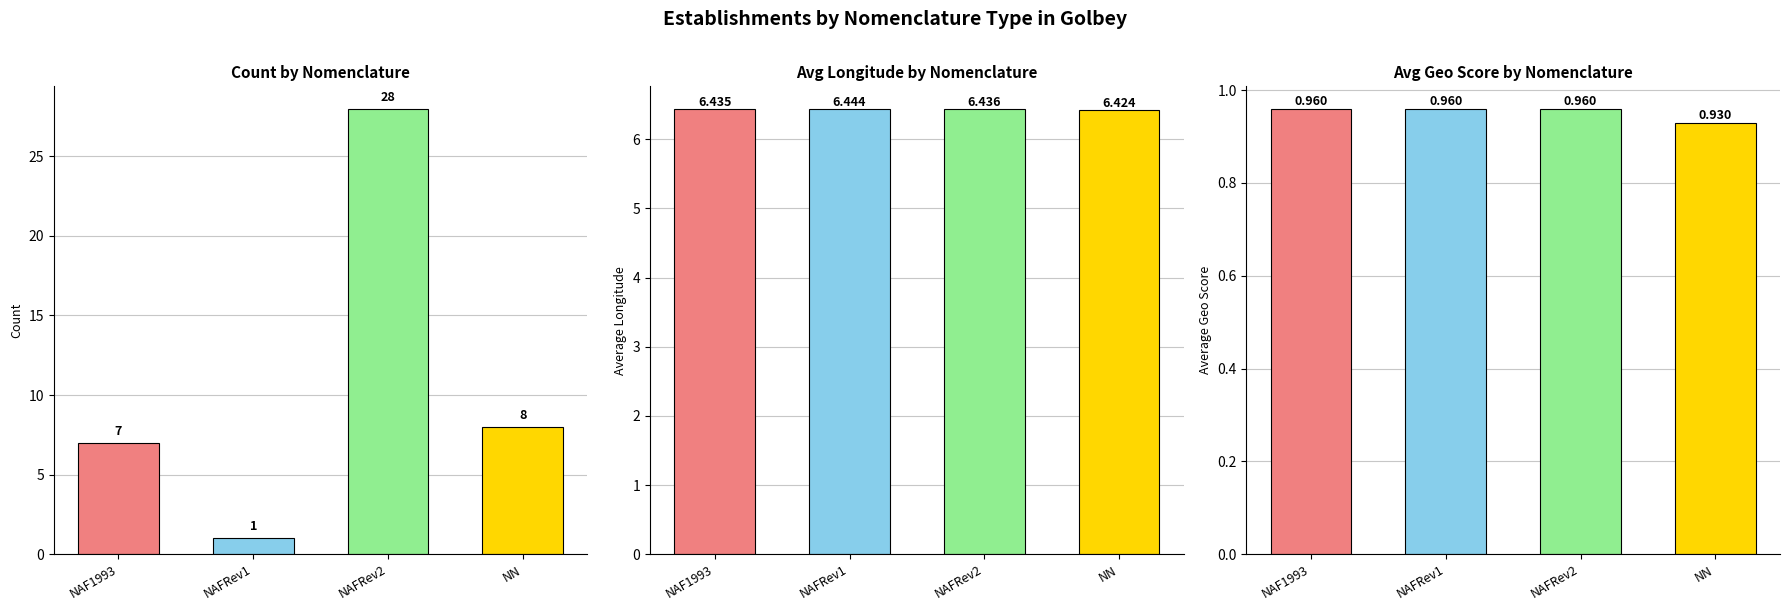

How many values in the count series exceed 8?

1